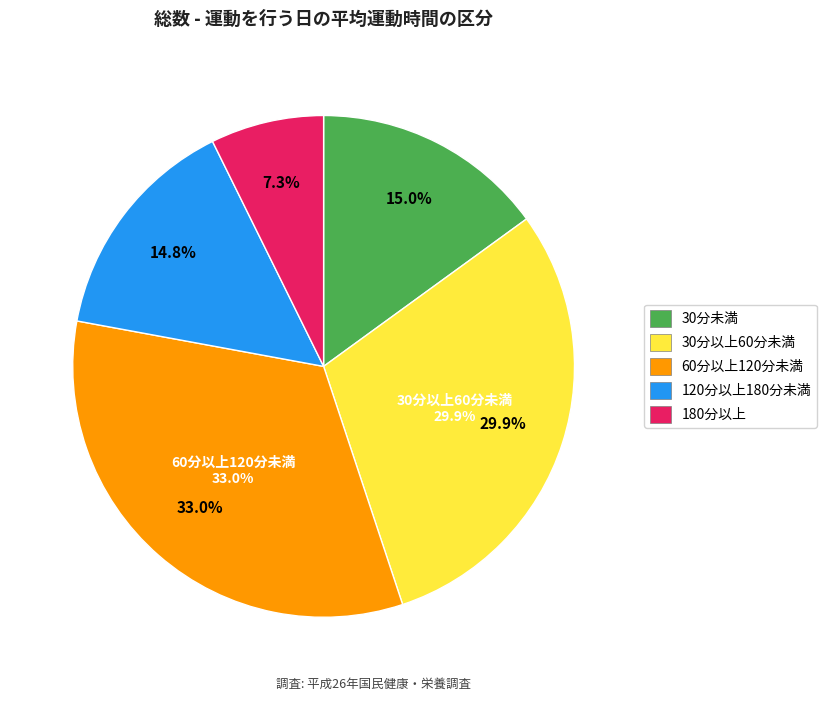

What percentage is the 30分未満 slice, to the nearest percent?

15%